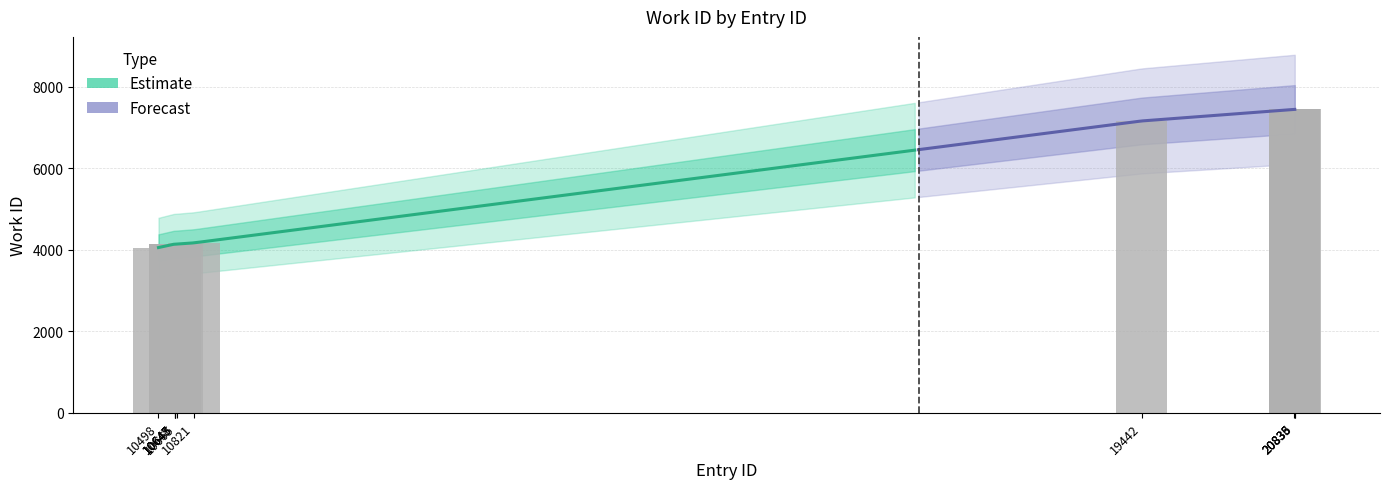

How many values exceed 4171?

4